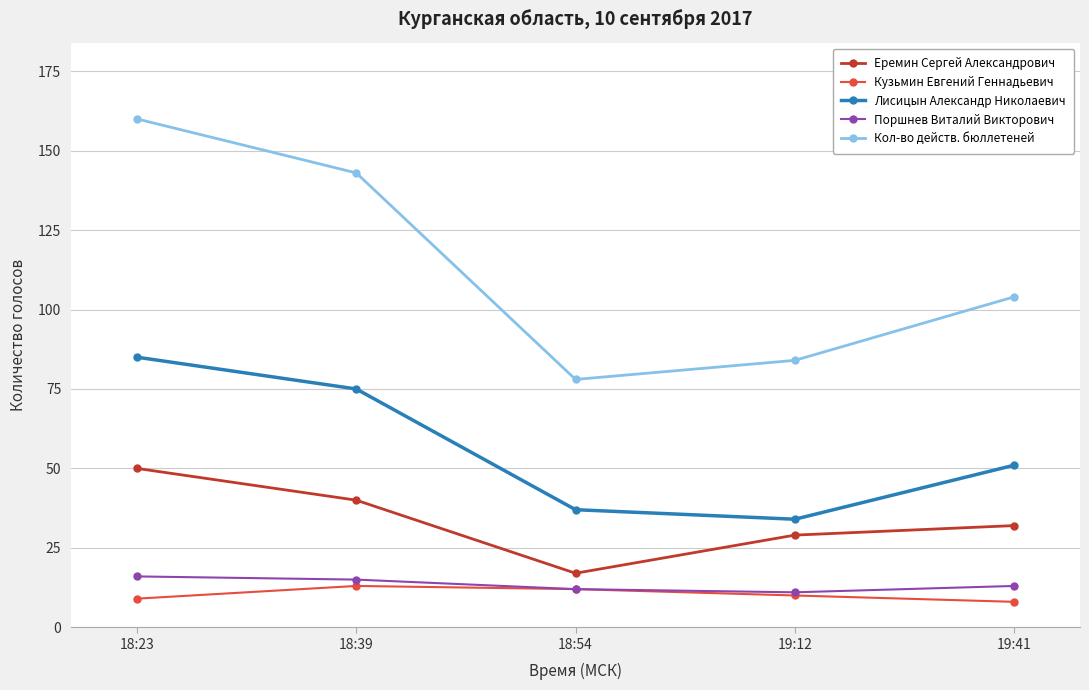

What is the total value across all series at 18:23?

320